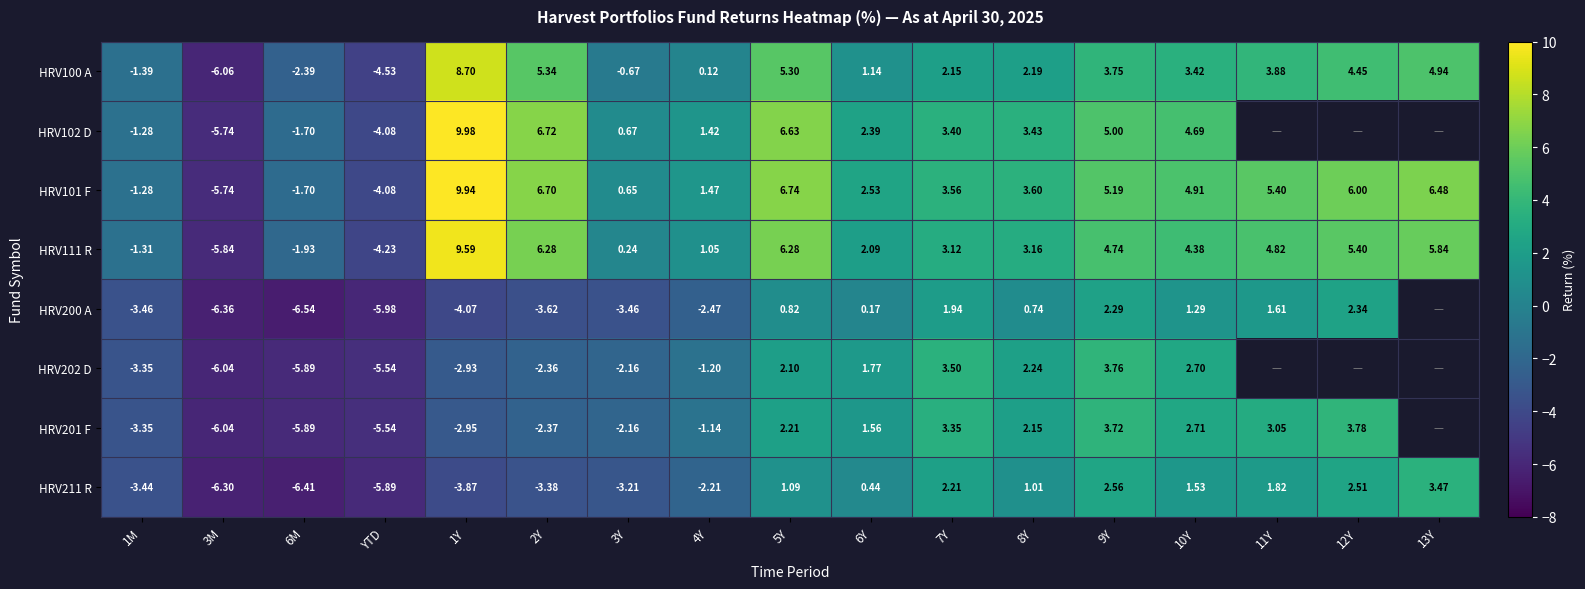

What is the sum of the HRV102 D values at 6M and 7Y?

1.7